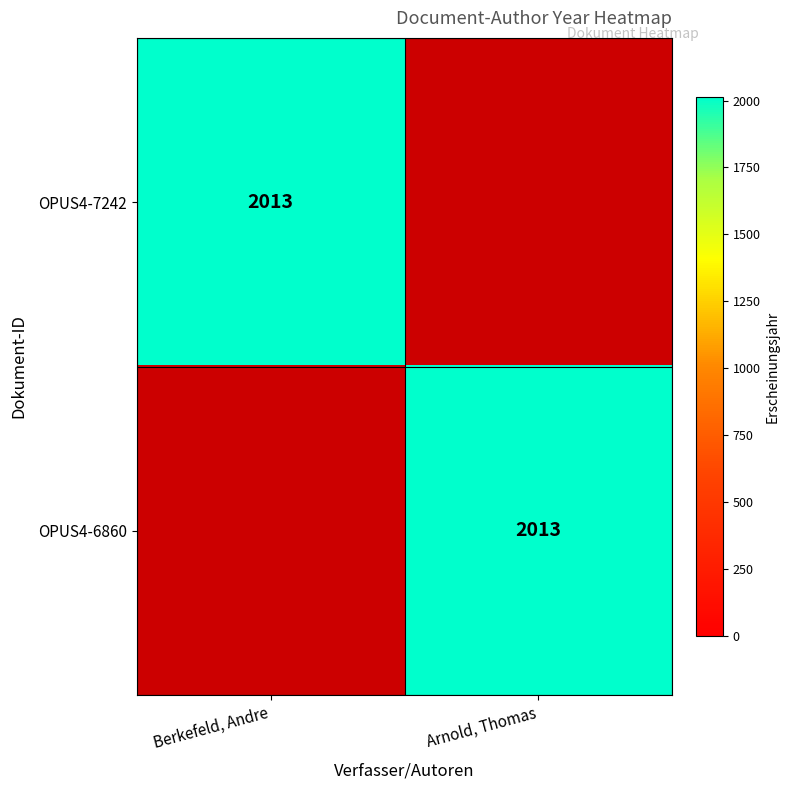

The value of OPUS4-7242 at Berkefeld, Andre is 2013. True or false?

True